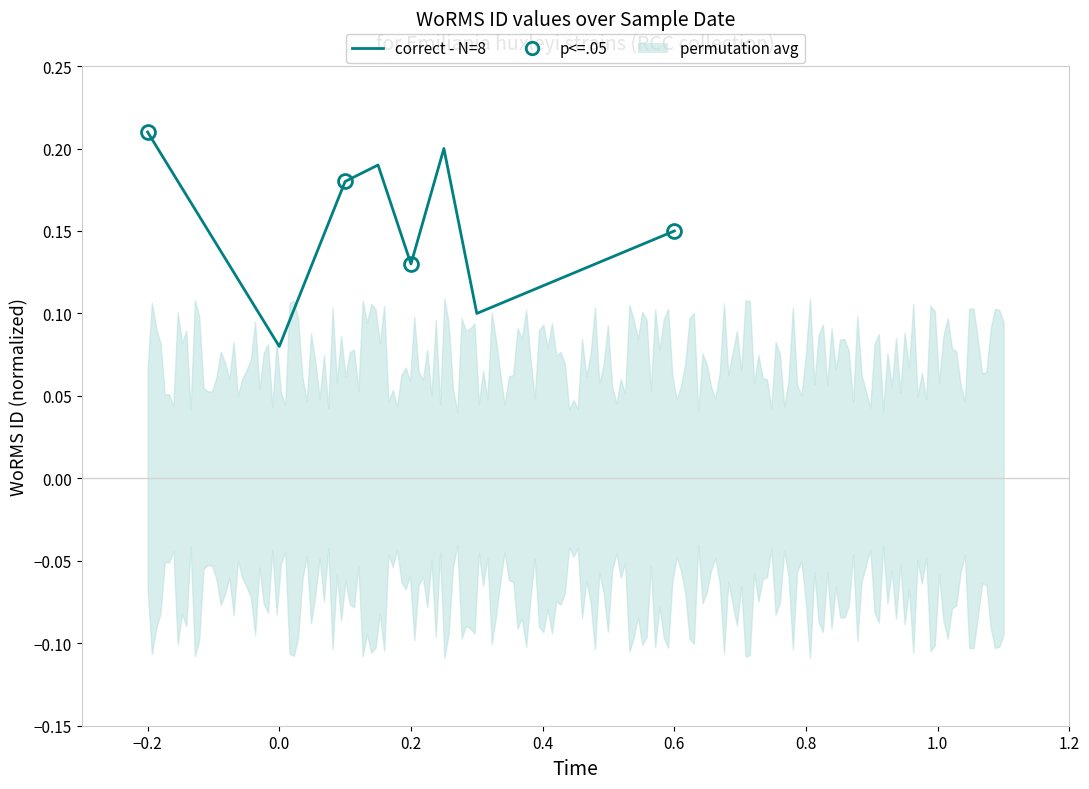

What is the difference between the maximum and minimum values?

0.1